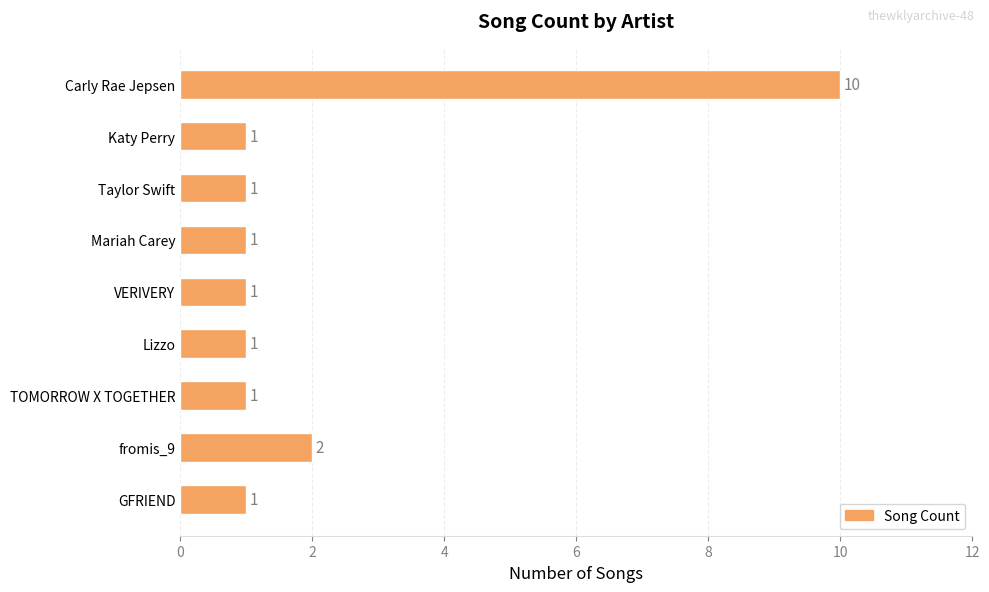

Count the values in the range 1 to 2.

8